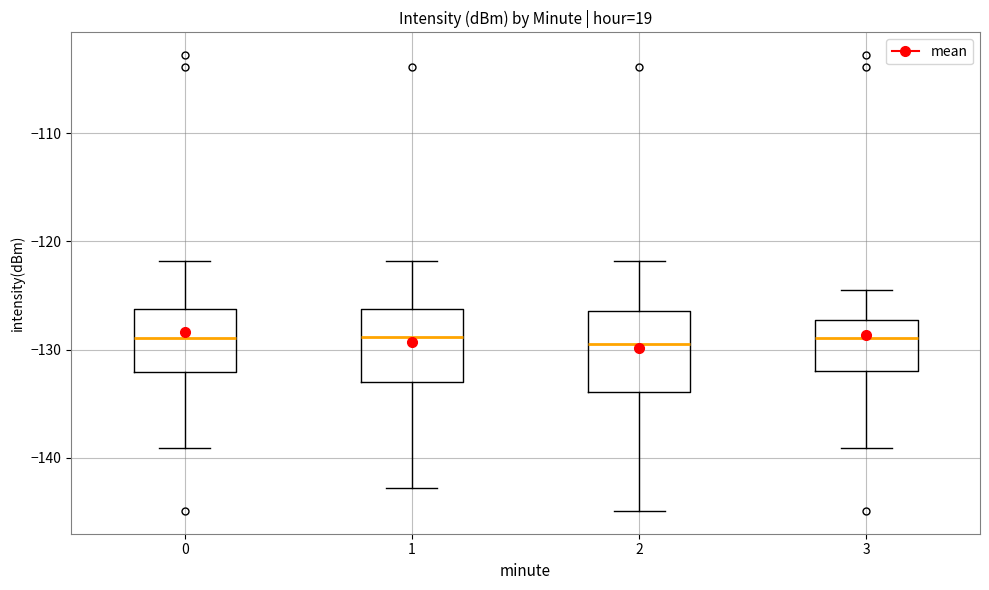

Reading left to right, transcribe this box plot: for each box, give where its median line is, the range the box spans, and where its two whiskers end, as read against the y-axis. The values are not printed on the chart, so give them approximately, as read against the axis.

0: median -129, box -132 to -126, whiskers -139 to -122
1: median -129, box -133 to -126, whiskers -143 to -122
2: median -129, box -134 to -126, whiskers -145 to -122
3: median -129, box -132 to -127, whiskers -139 to -125